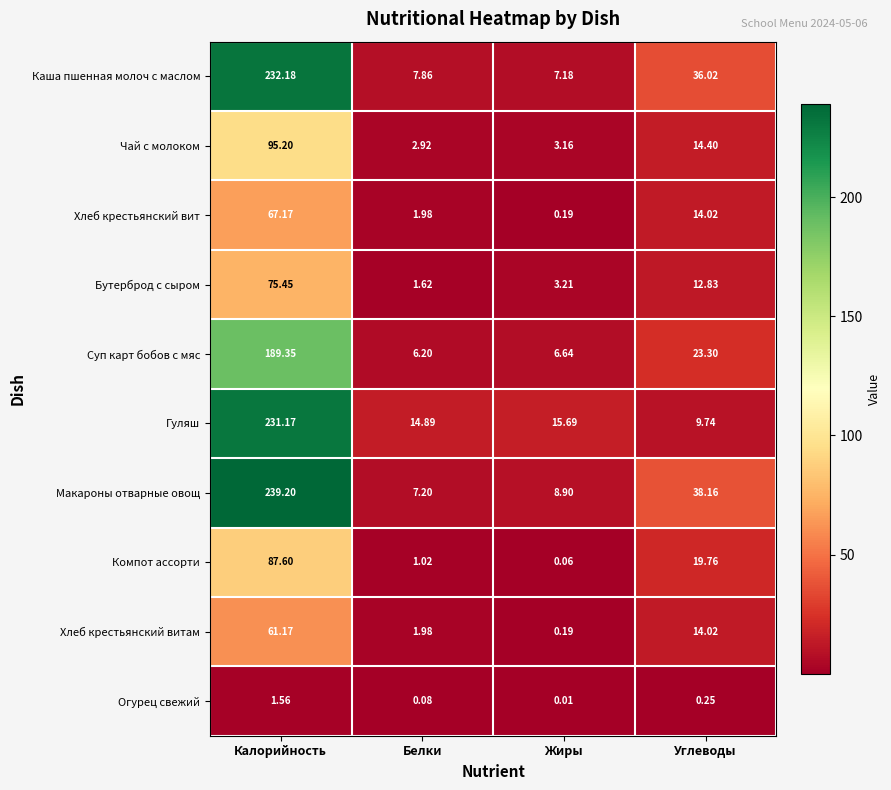

Which series has the widest spread of values?

Макароны отварные овощ